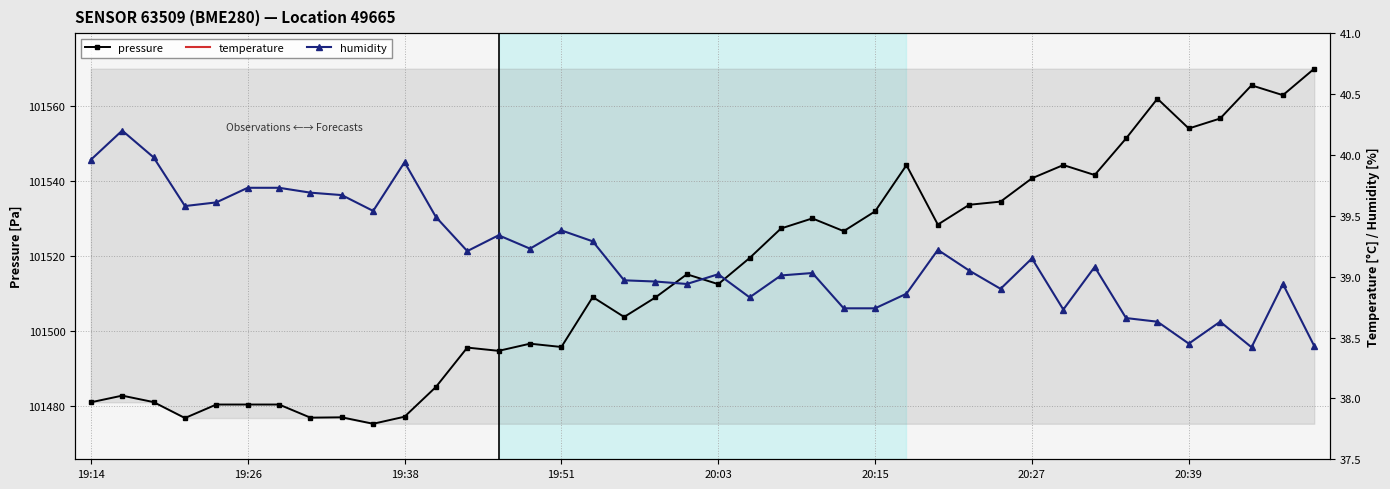

Which series has the widest spread of values?

pressure